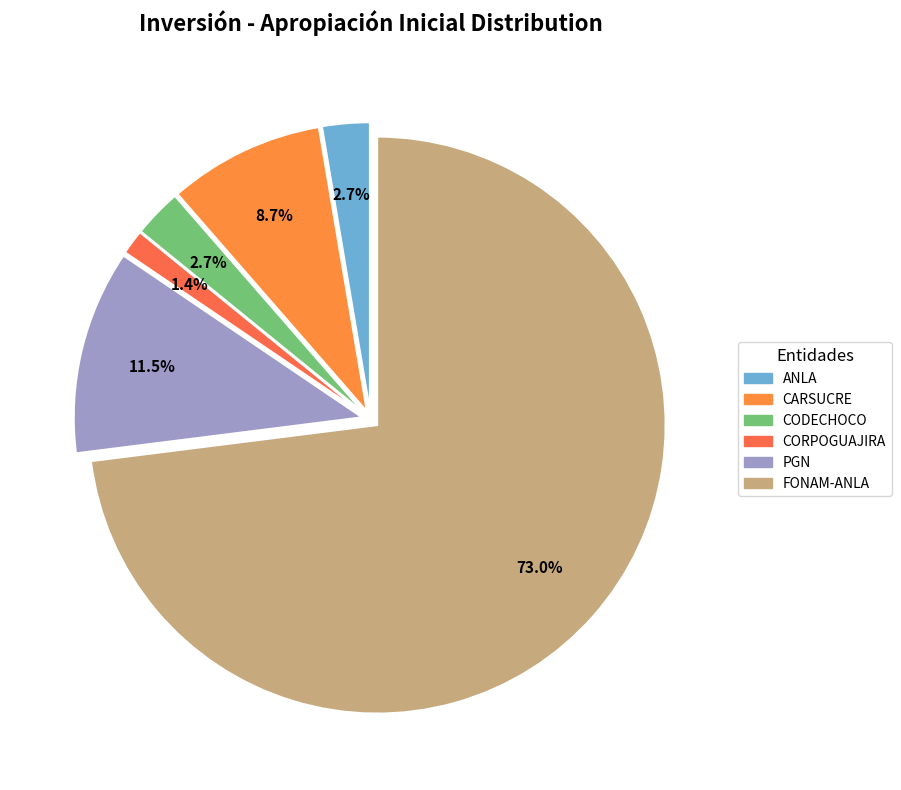

What is the largest slice in the pie chart?

FONAM-ANLA